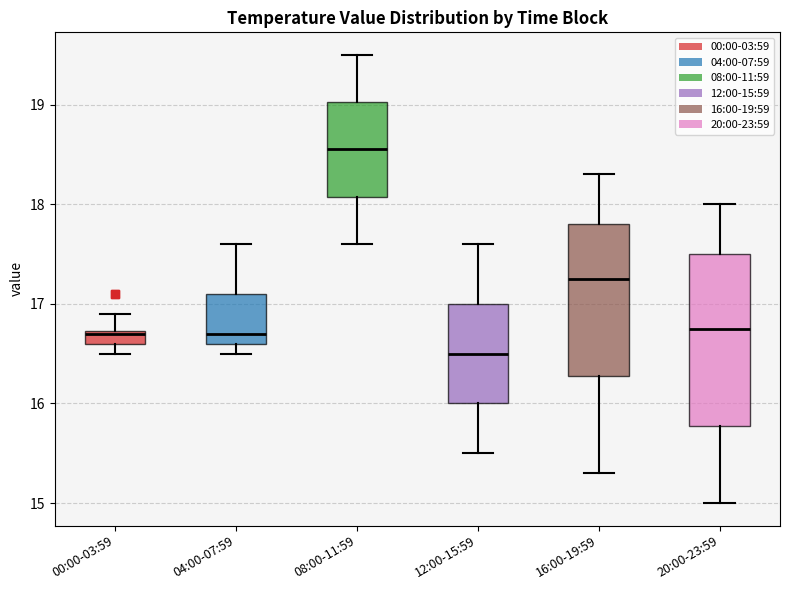

Which box has the highest median line?

08:00-11:59